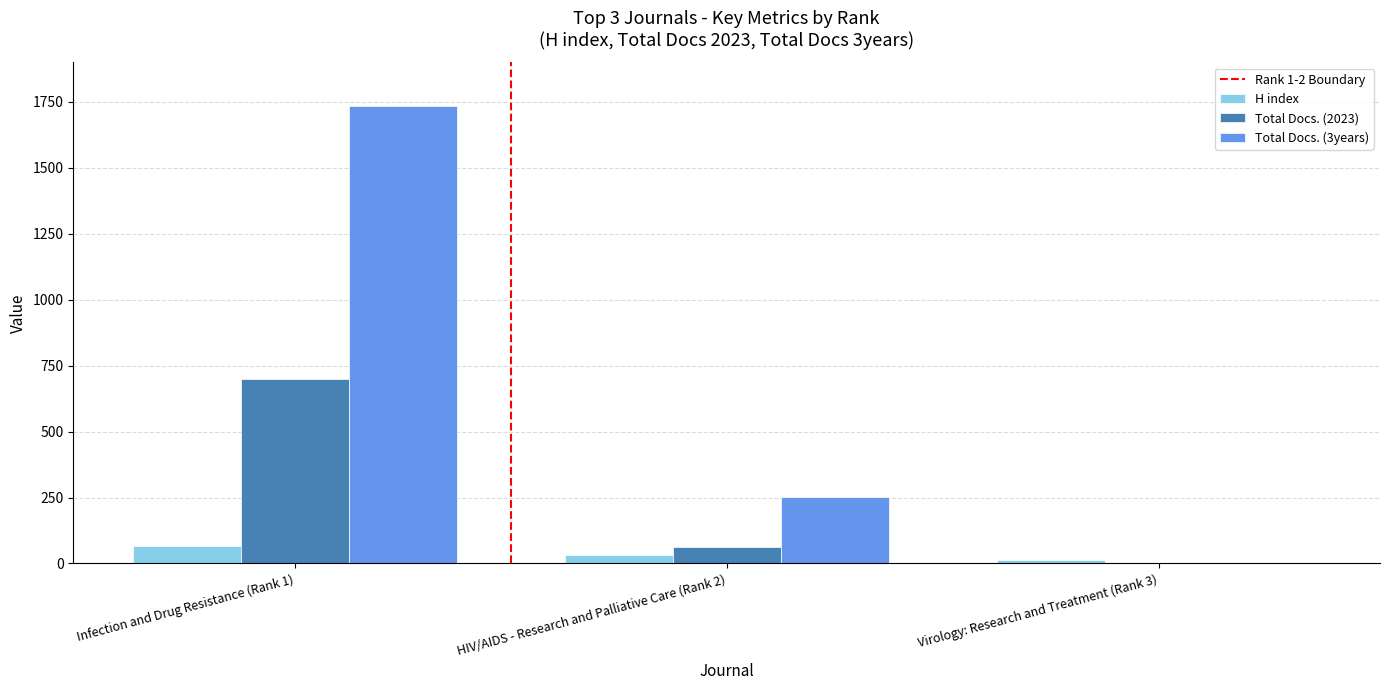

At which category is the sum across all series the highest?

Infection and Drug Resistance (Rank 1)